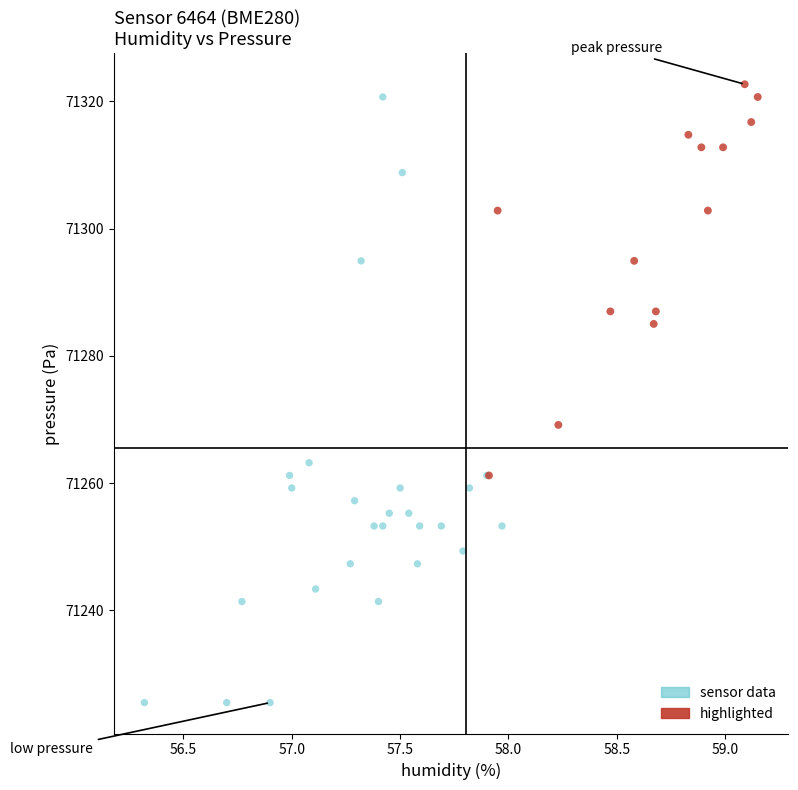

Which series has the largest Y range (max minus min)?

sensor data